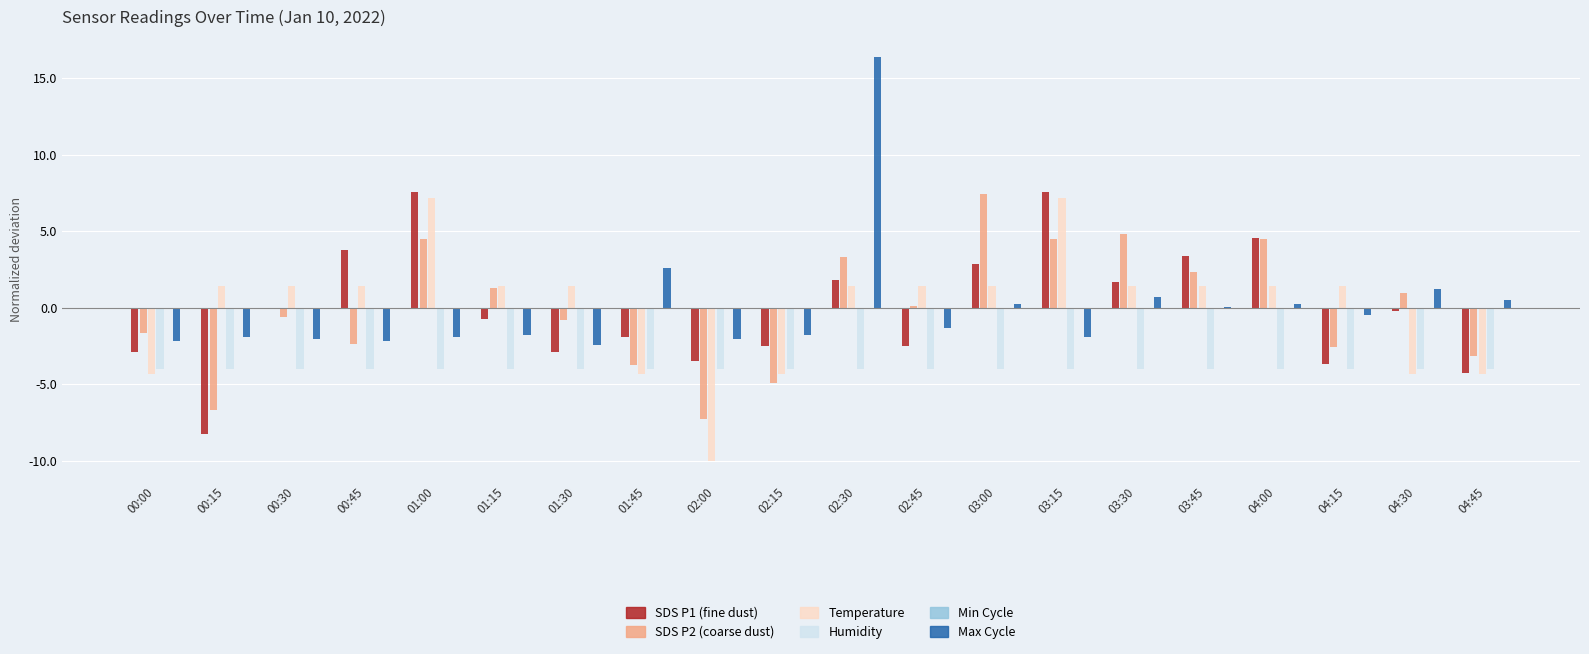

Which series has the widest spread of values?

Max_cycle